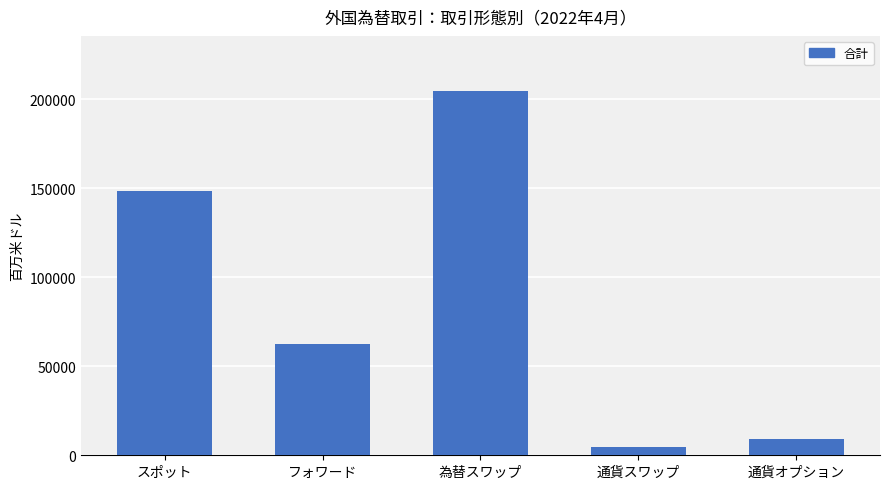

Is it true that the value at 通貨オプション is 9164.4?

True